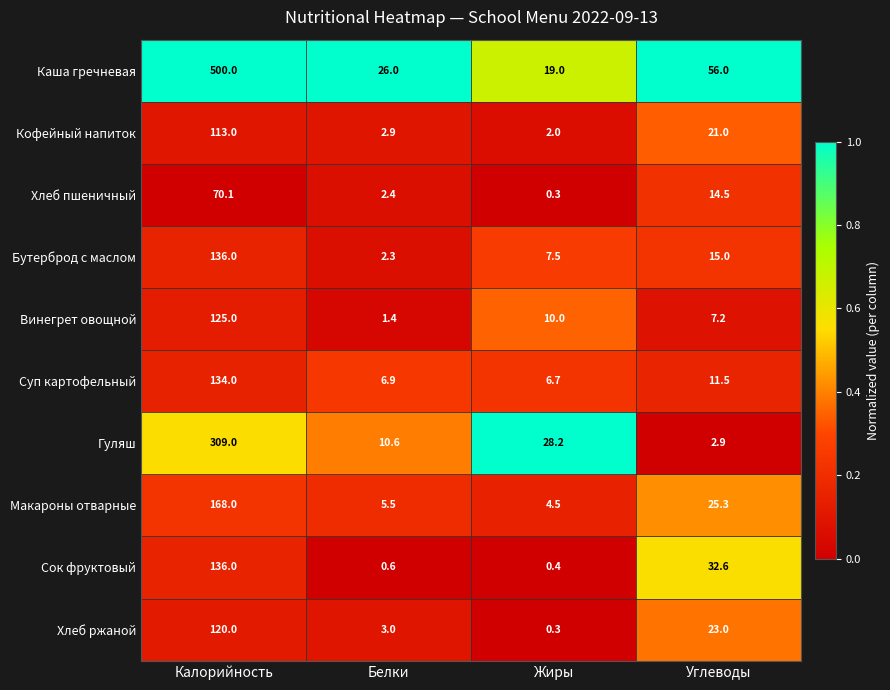

Is it true that Гуляш equals 6.4 at Белки?

False